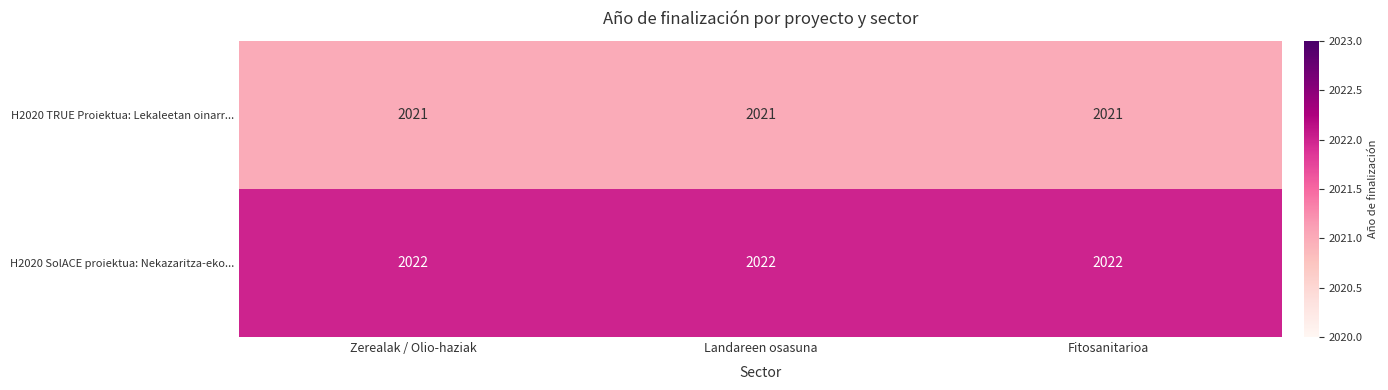

What is the average value of the H2020 TRUE Proiektua: Lekaleetan oinarr... series?

2021